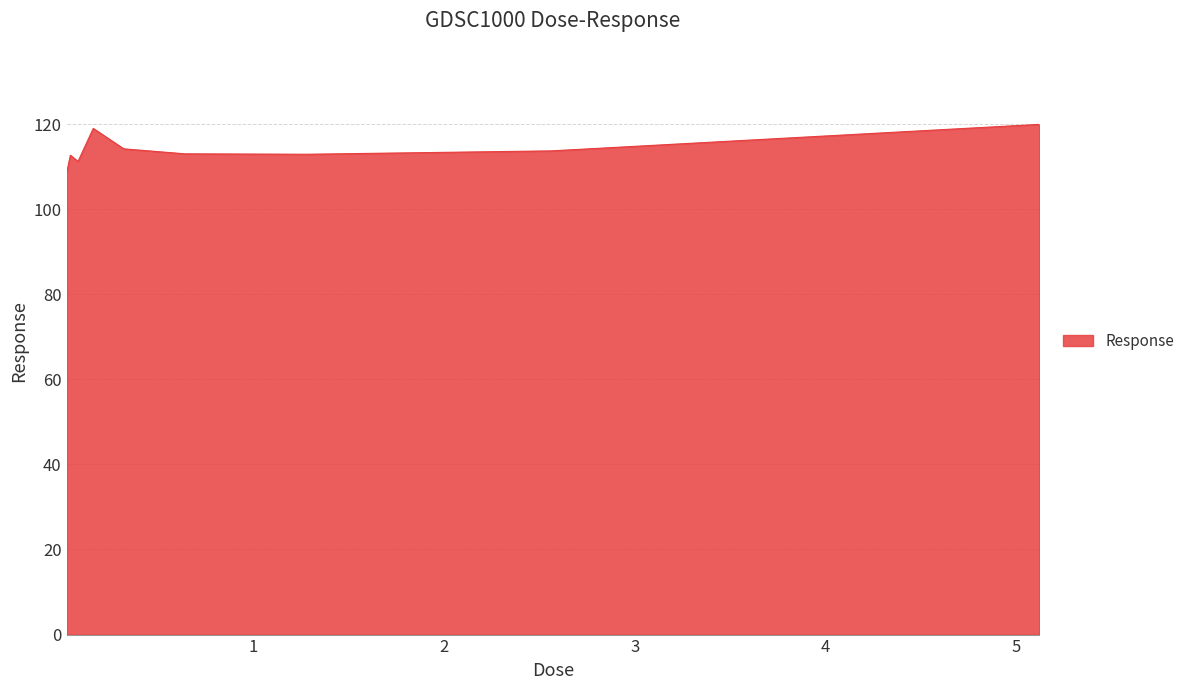

What is the average value?

113.9